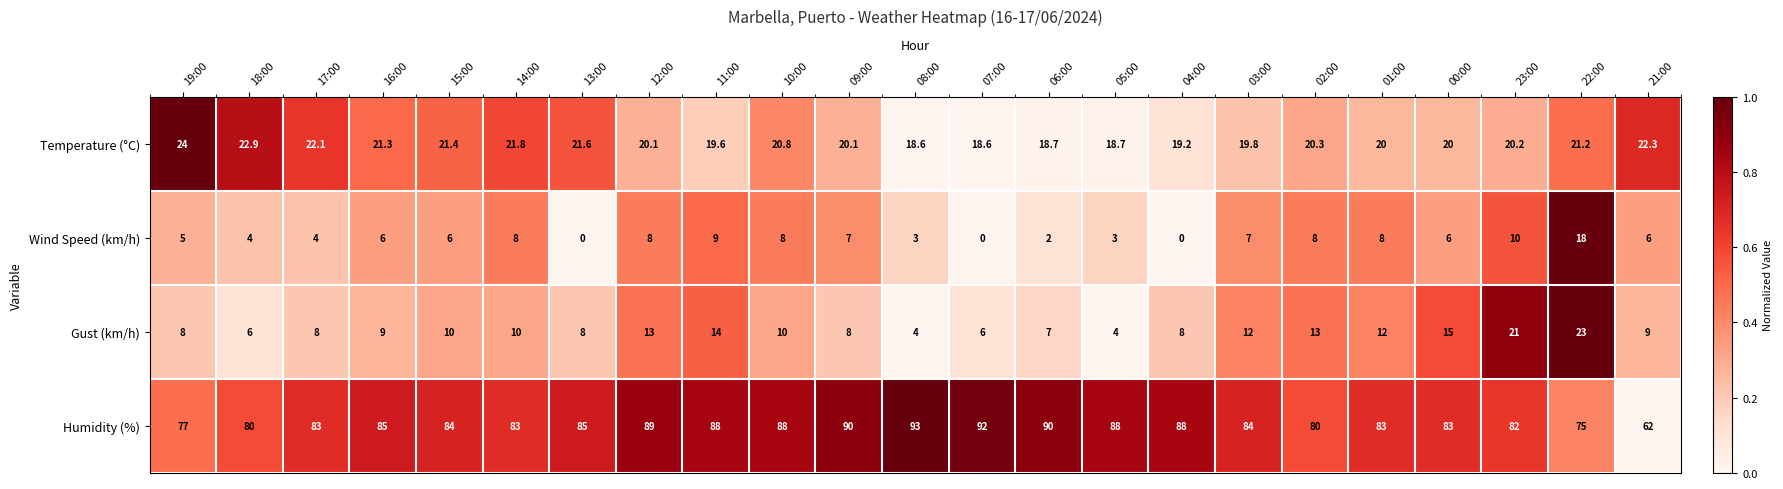

Between 17:00 and 09:00, which series saw the biggest shift?

Humidity (%)